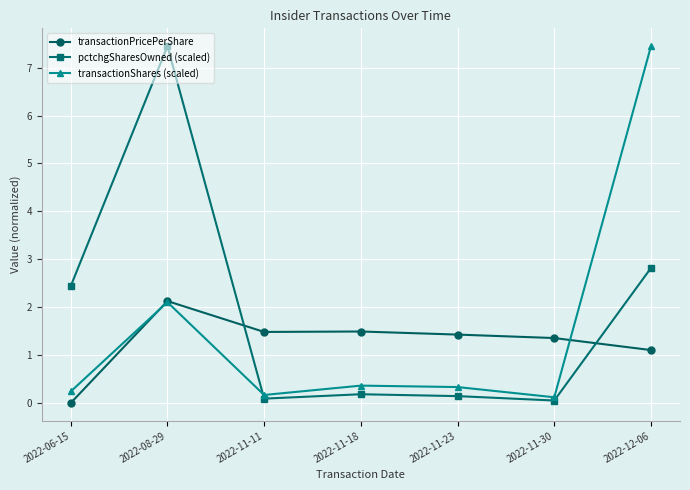

What position from the left is 2022-06-15?

1